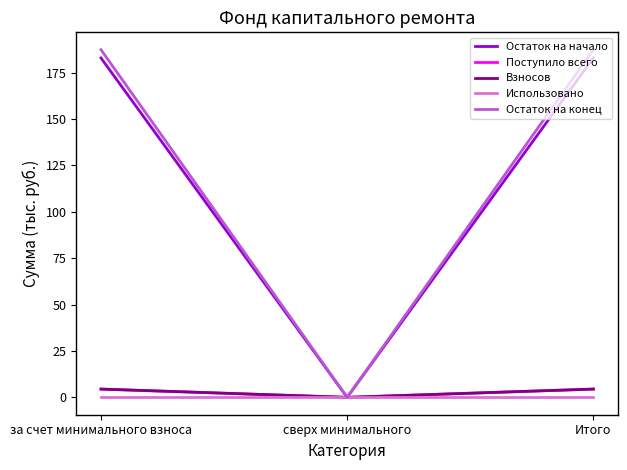

At which category does the chart reach its minimum across all series?

сверх минимального